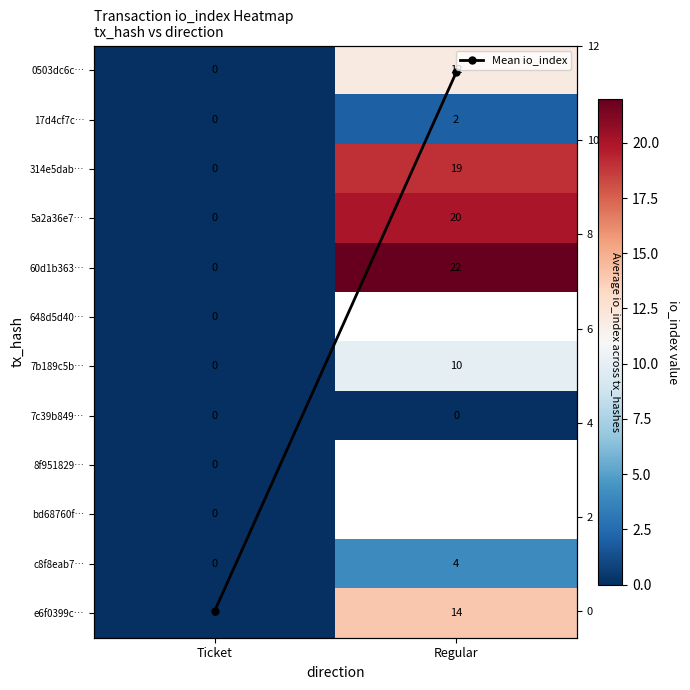

How many 60d1b363… values are between 0 and 22?

2